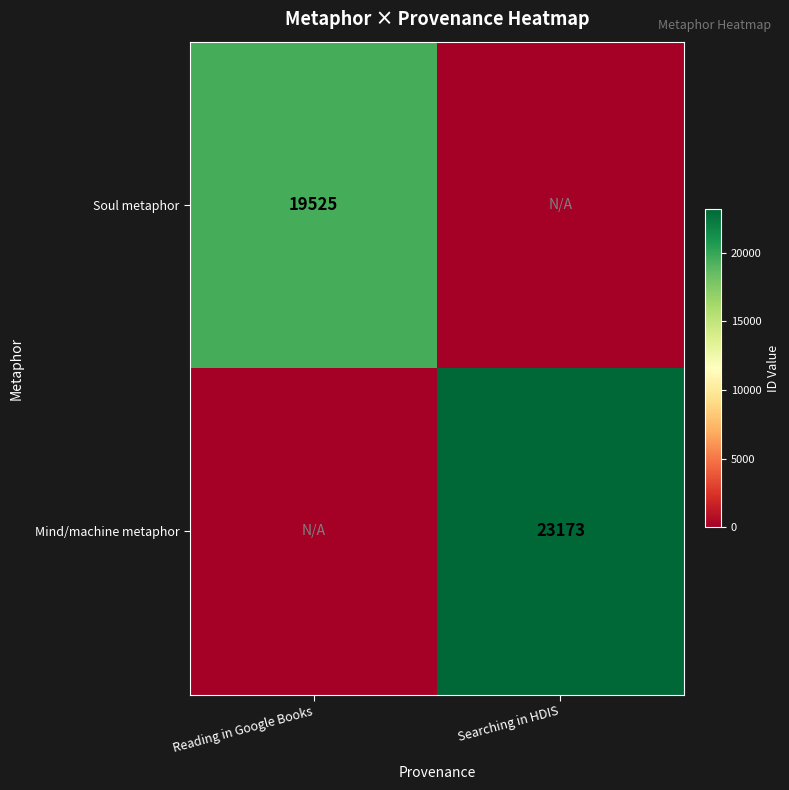

Is the value of Soul metaphor at Reading in Google Books greater than the value of Mind/machine metaphor at Searching in HDIS?

No